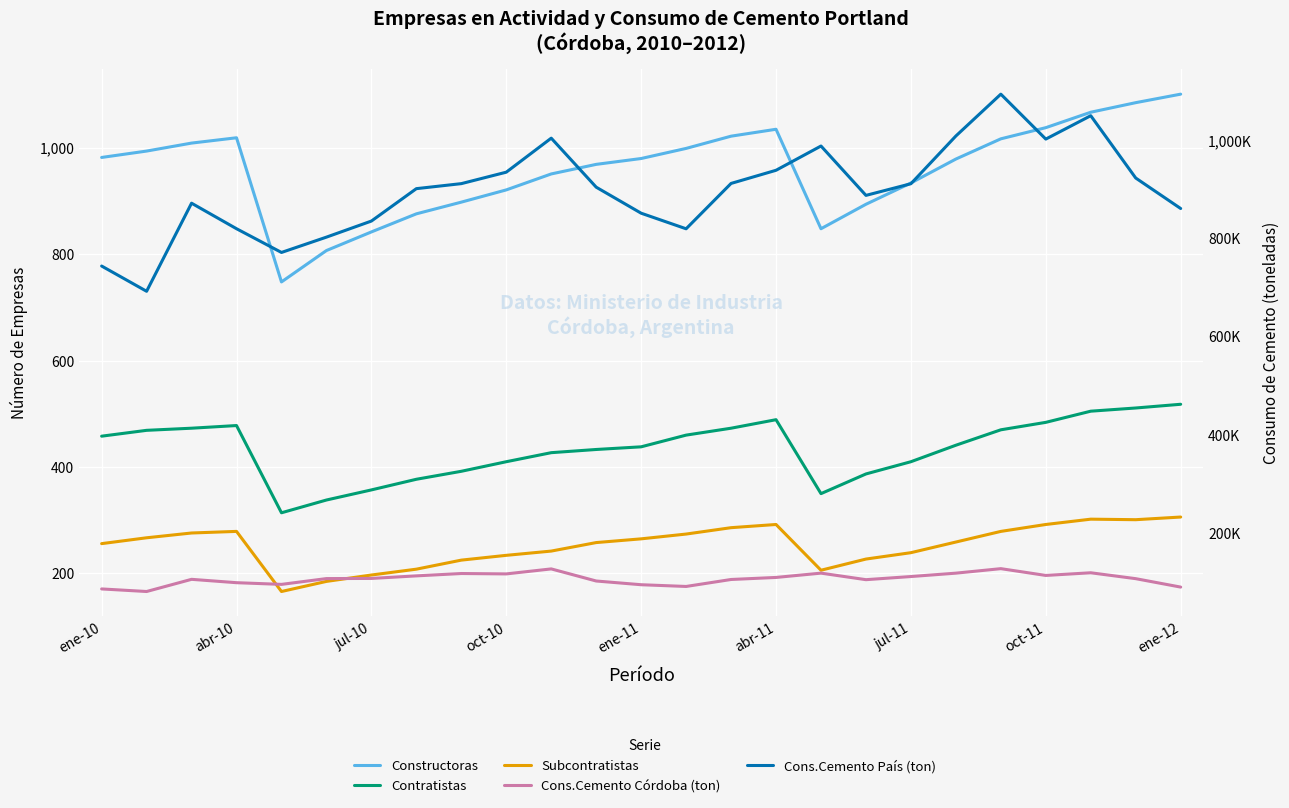

List the series in order of their peak value, lowest first.

Subcontratistas, Contratistas, Constructoras, Cons.Cemento Córdoba (ton), Cons.Cemento País (ton)